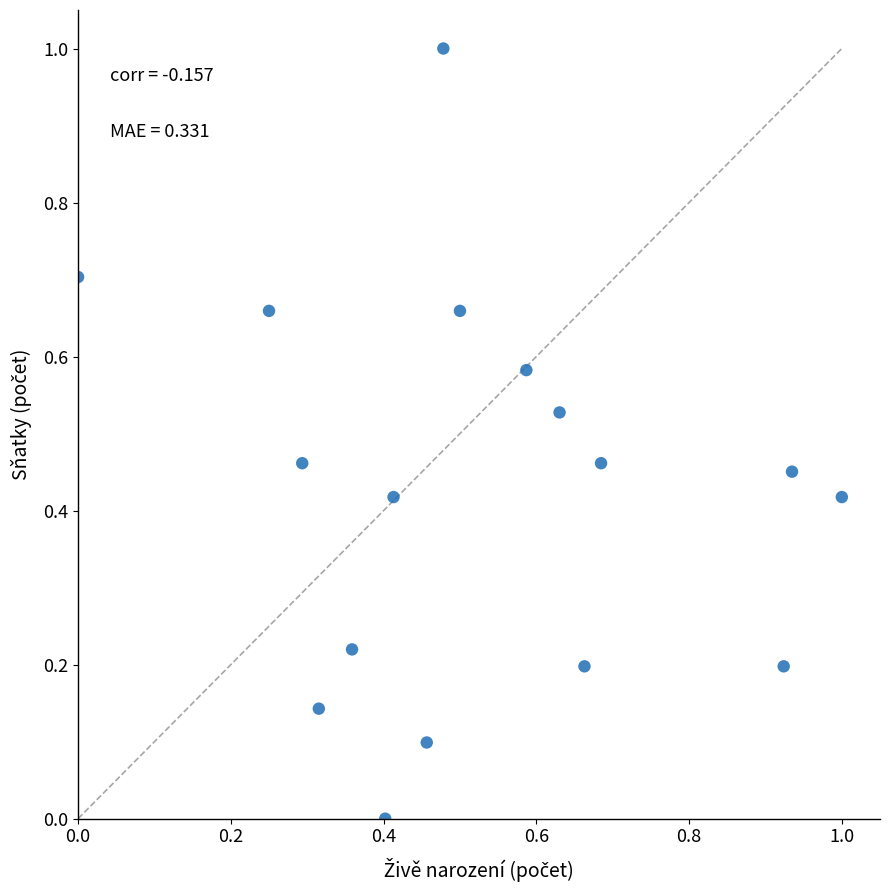

What is the range of X values (max minus min)?

1.0